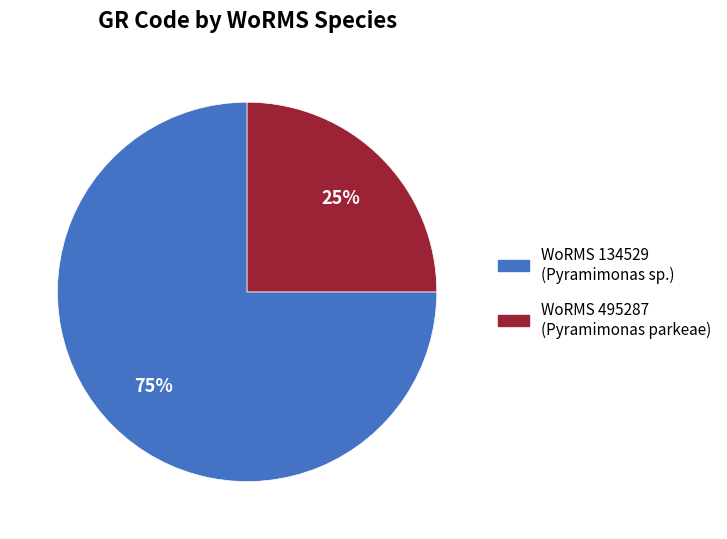

Does any single category account for the majority?

Yes